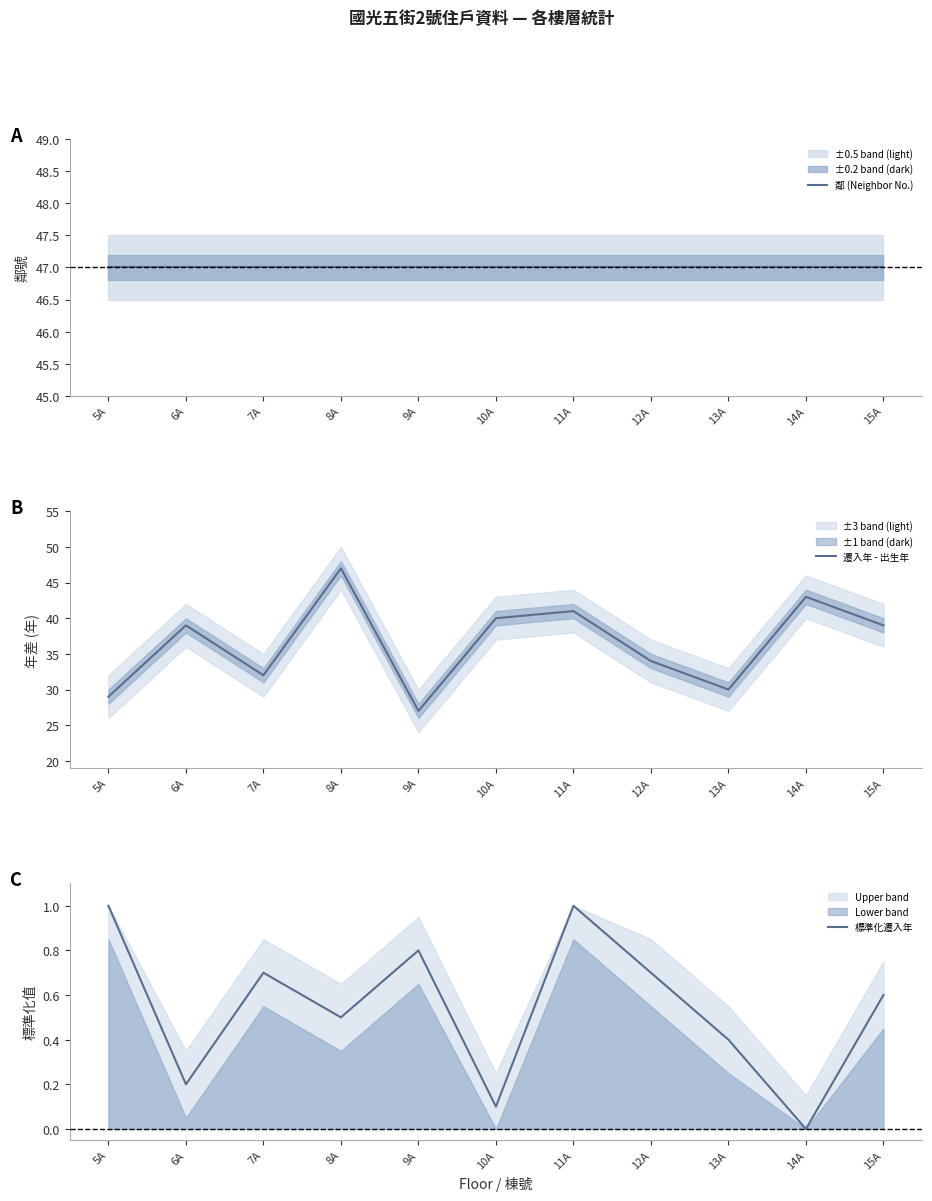

Does the chart display data point markers on the line(s)?

No